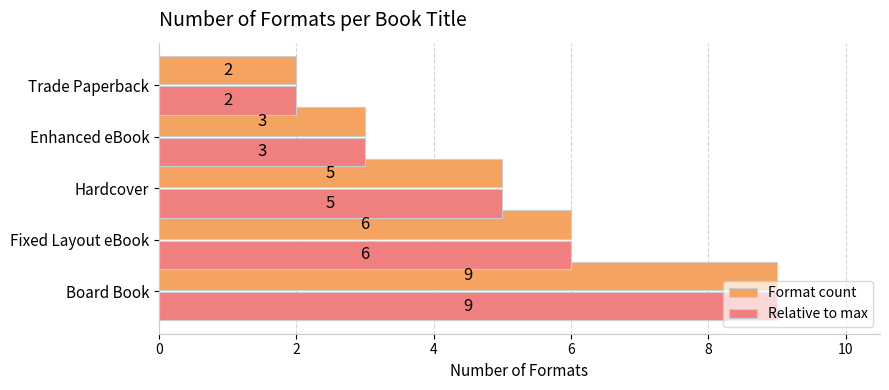

What is the difference between the Format count values at Board Book and Fixed Layout eBook?

3